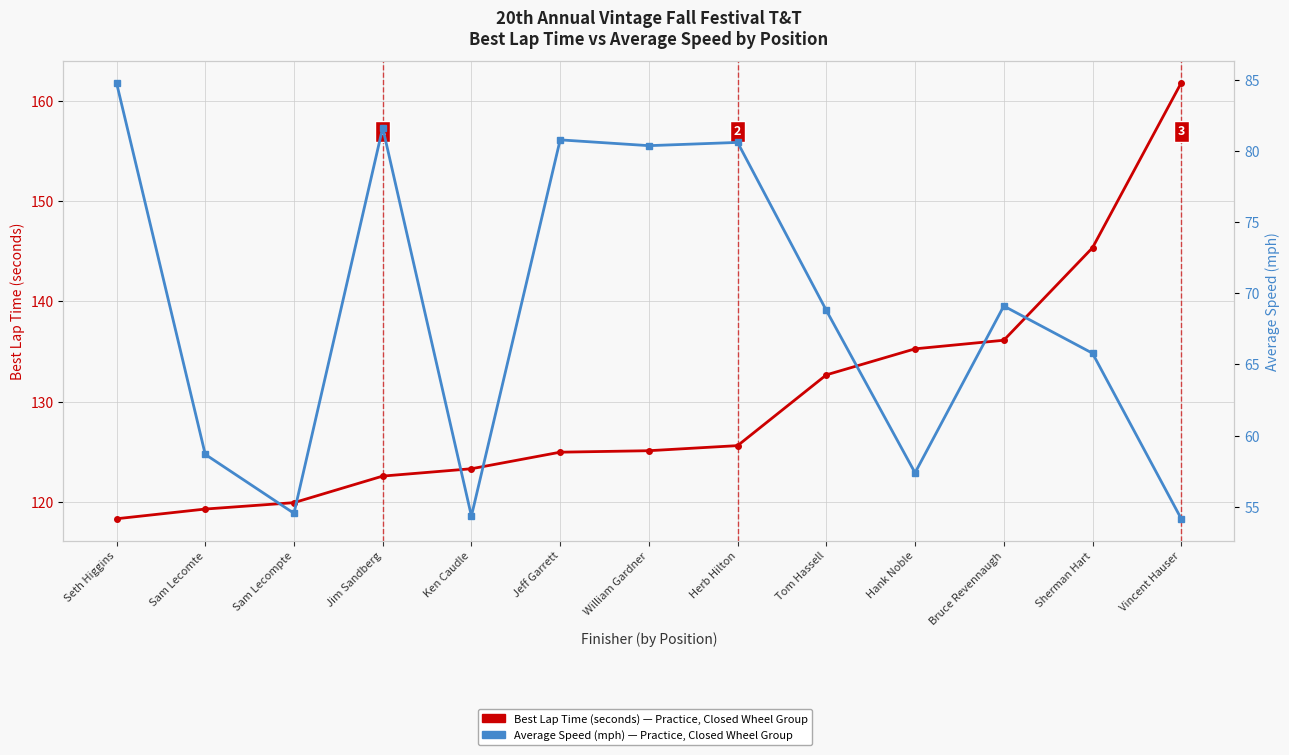

What is the maximum value shown in the chart?

161.8